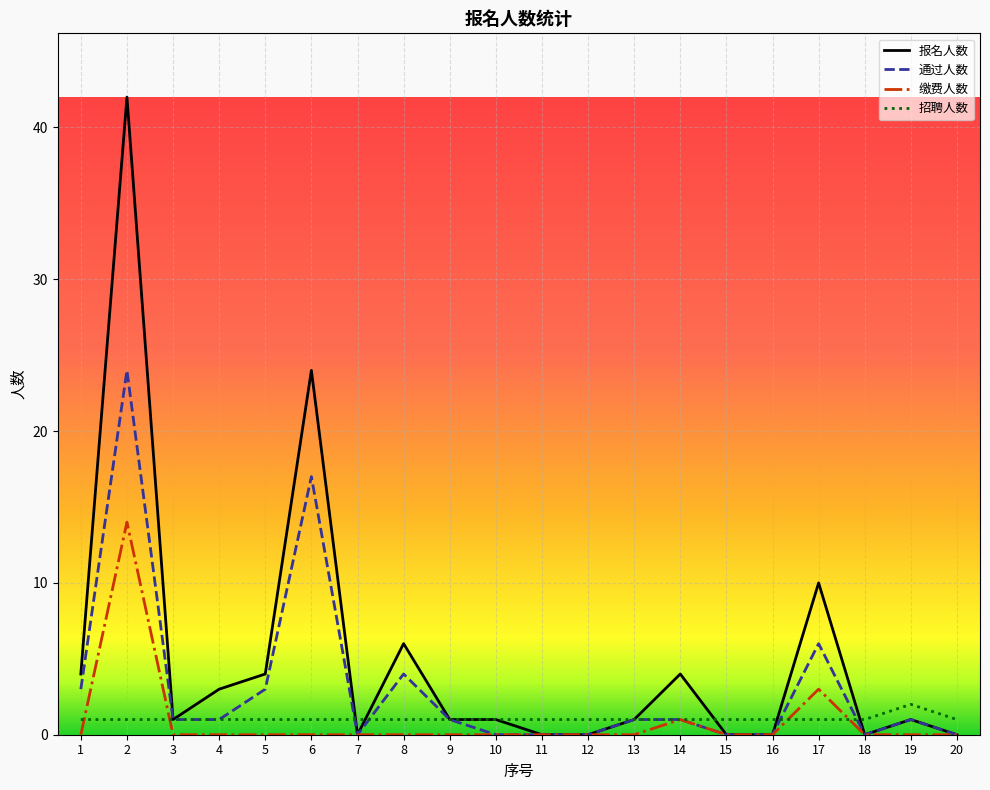

True or false: 招聘人数 has a value of 1 at 1.

True